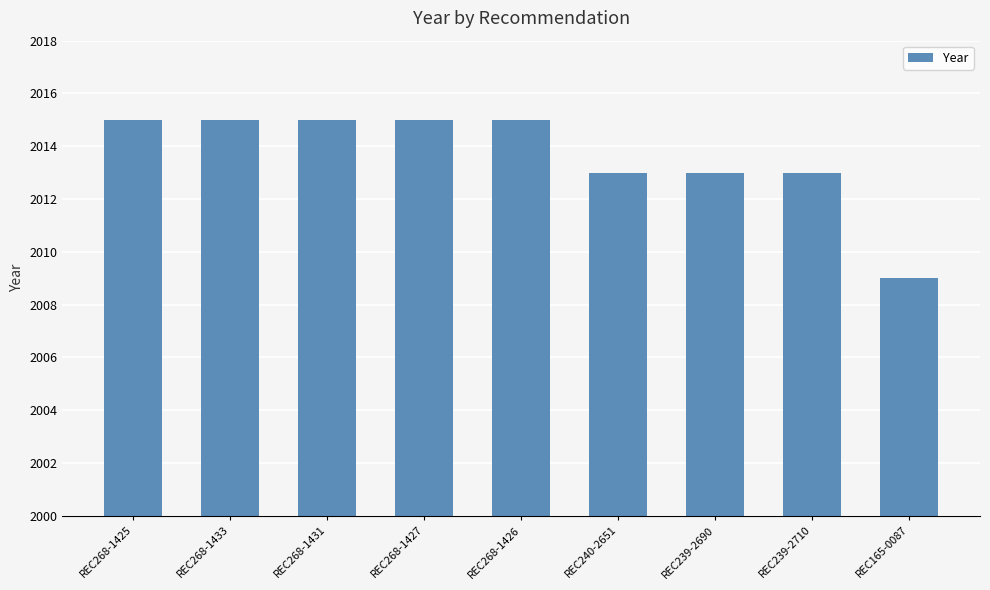

What is the label of the 4th bar from the right?

REC240-2651